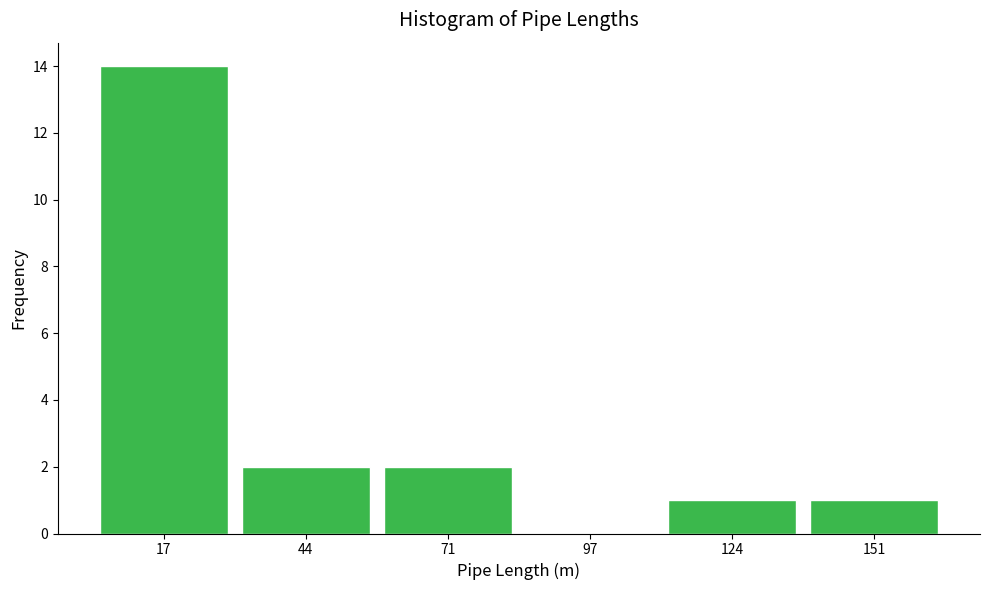

Which range on the x-axis has the tallest bar?

5 to 30